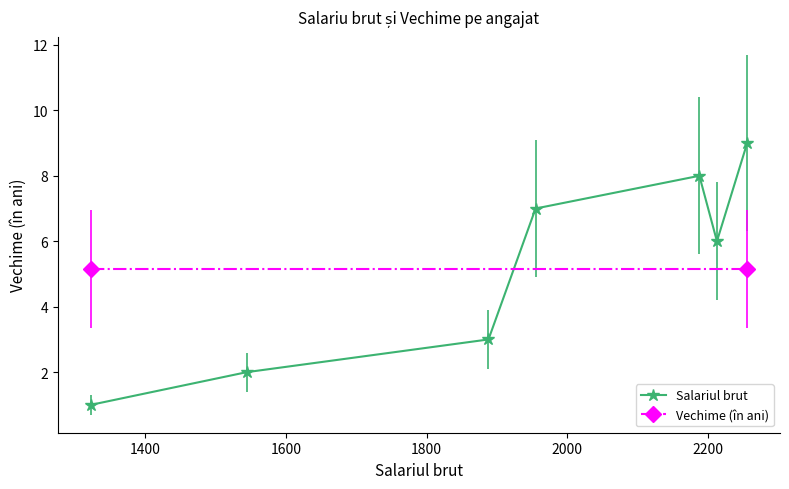

How many categories are shown in the chart?

7